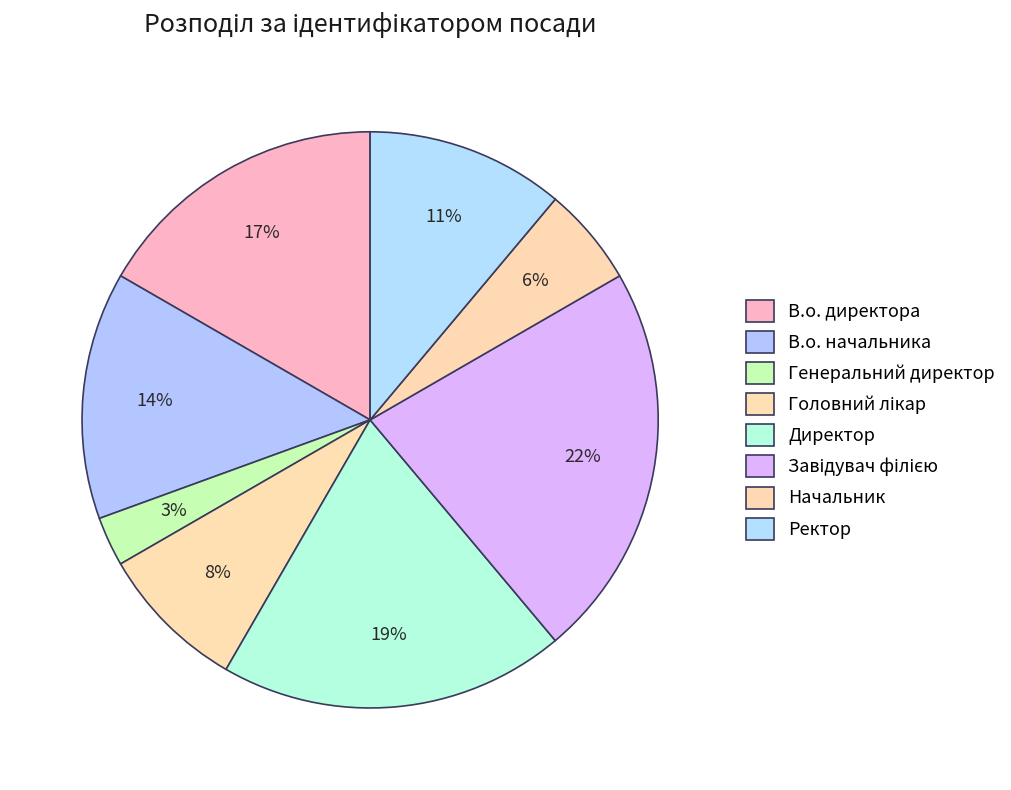

True or false: Ректор accounts for 3% of the total.

False